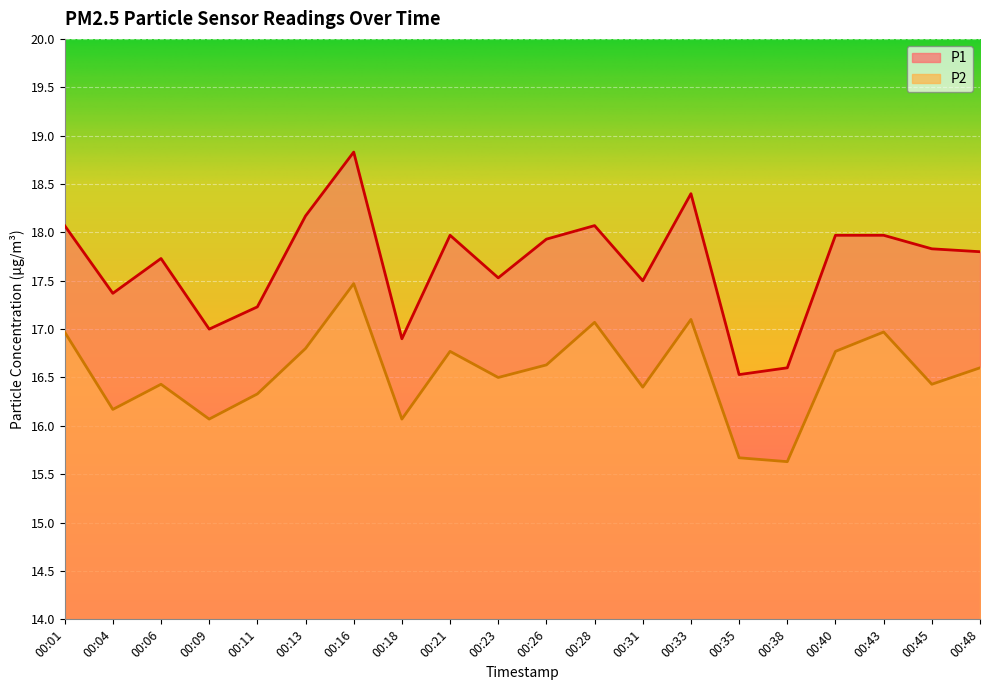

Rank the series by their average value, from highest to lowest.

P1, P2